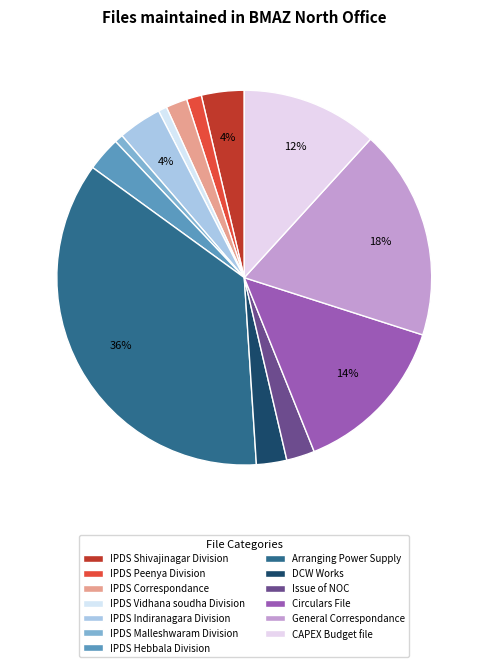

To the nearest percent, what percentage of the pie is Issue of NOC?

2%